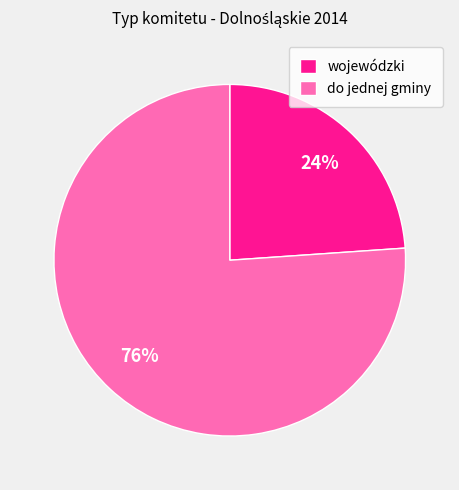

What is the smallest slice in the pie chart?

wojewódzki